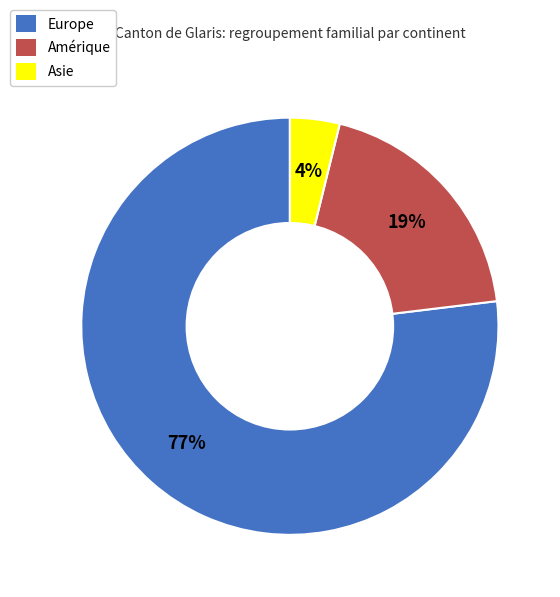

Do Asie and Europe together represent more than half of the pie?

Yes